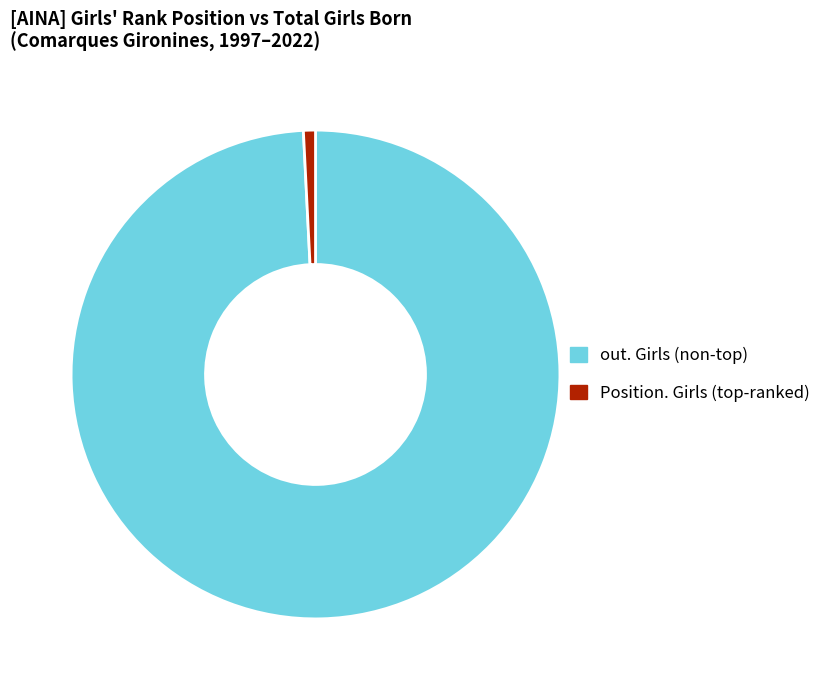

Count the number of slices in the pie.

2